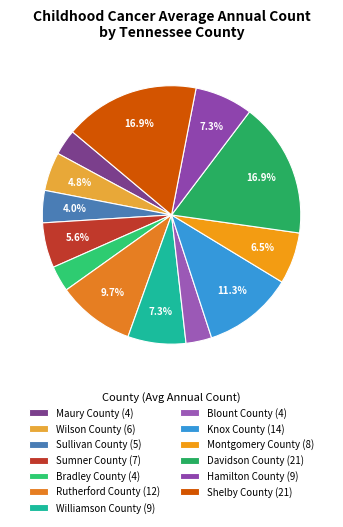

To the nearest percent, what percentage of the pie is Knox County?

11%